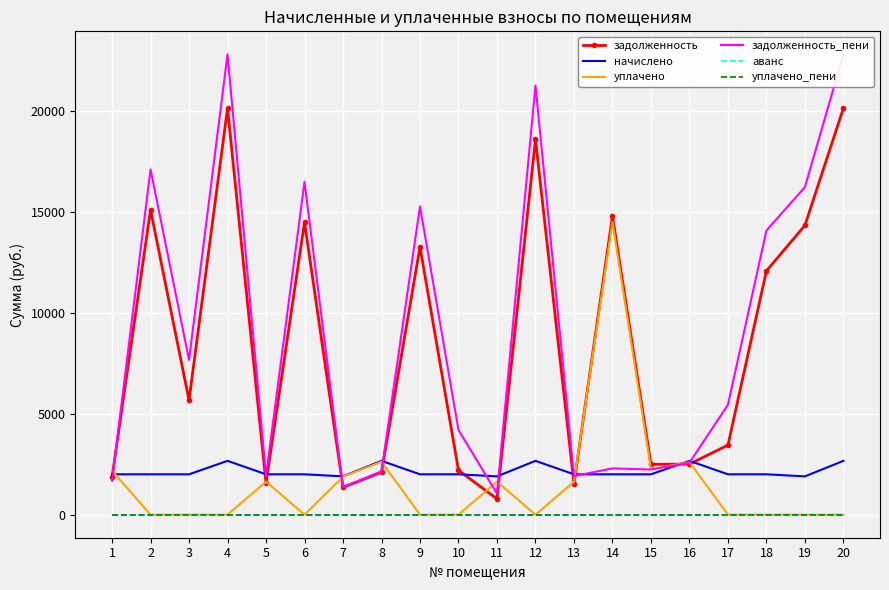

Is it true that начислено equals 2000.4 at 6?

True